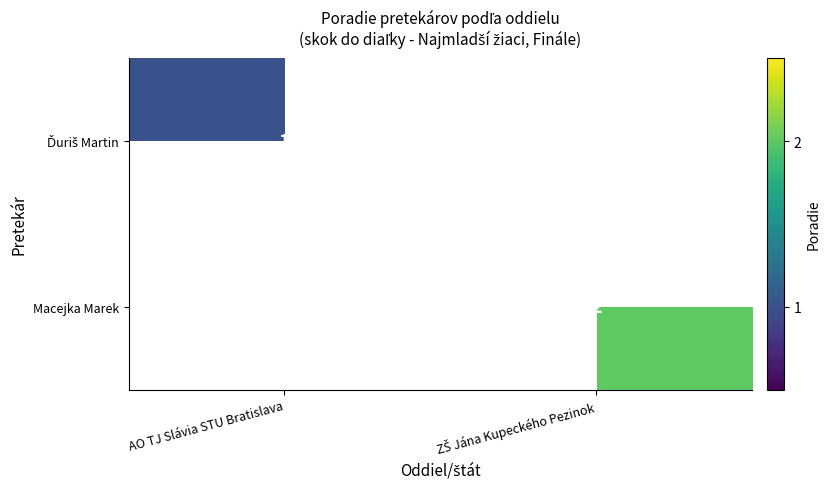

Which category has the lowest value in the Ďuriš Martin series?

AO TJ Slávia STU Bratislava